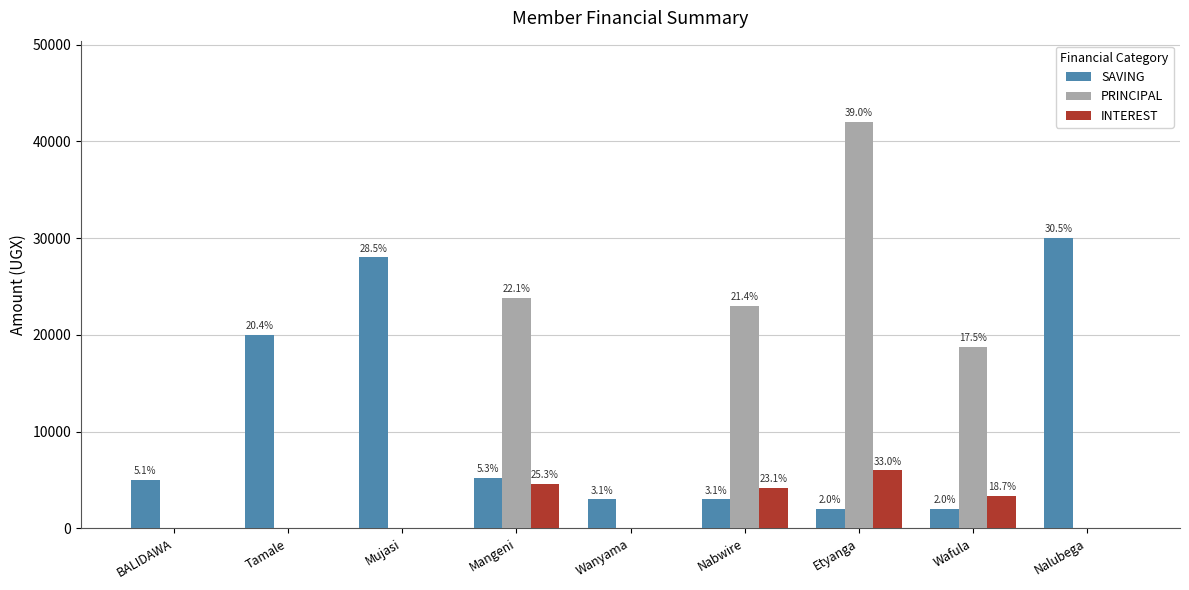

How many groups of bars are there?

9